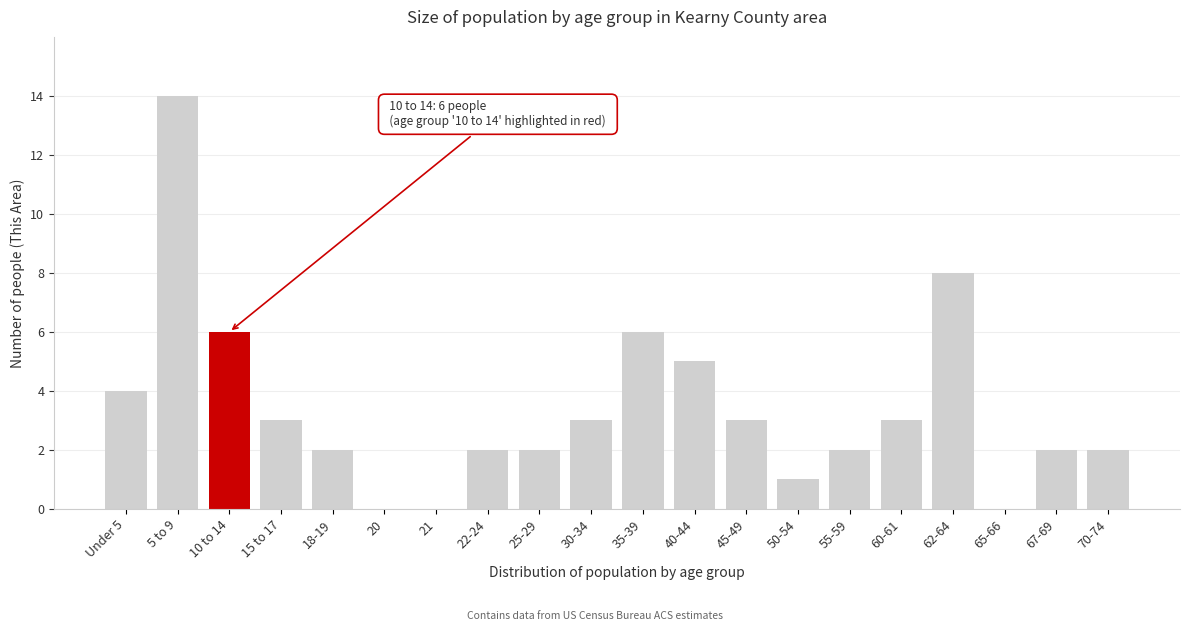

Reading right to left, list all the values displayed in this chart.

70-74=2	67-69=2	65-66=0	62-64=8	60-61=3	55-59=2	50-54=1	45-49=3	40-44=5	35-39=6	30-34=3	25-29=2	22-24=2	21=0	20=0	18-19=2	15 to 17=3	10 to 14=6	5 to 9=14	Under 5=4